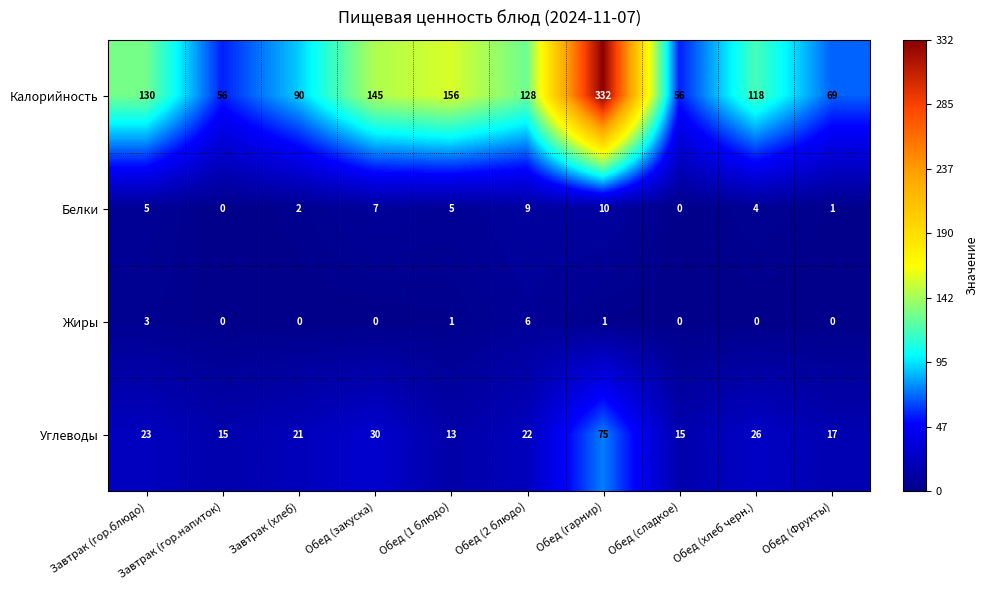

Which series has the largest total across all categories?

Калорийность